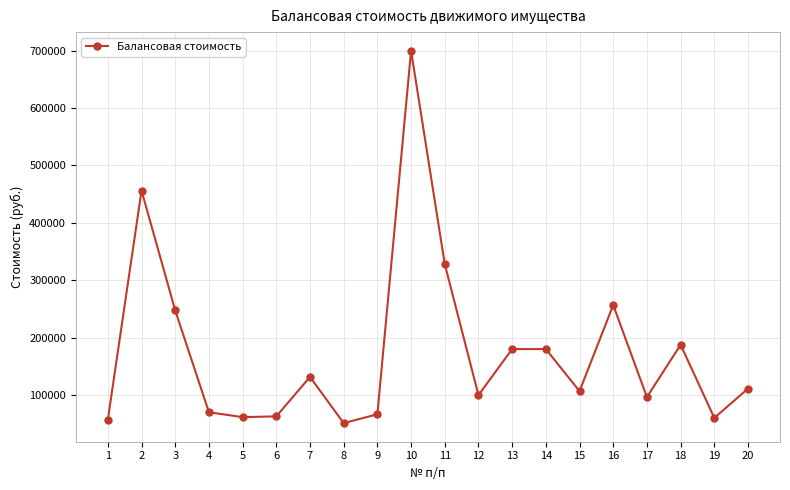

How many distinct data groups are displayed?

1